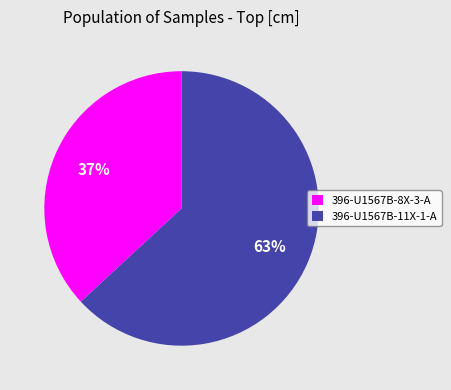

To the nearest percent, what percentage of the pie is 396-U1567B-8X-3-A?

37%